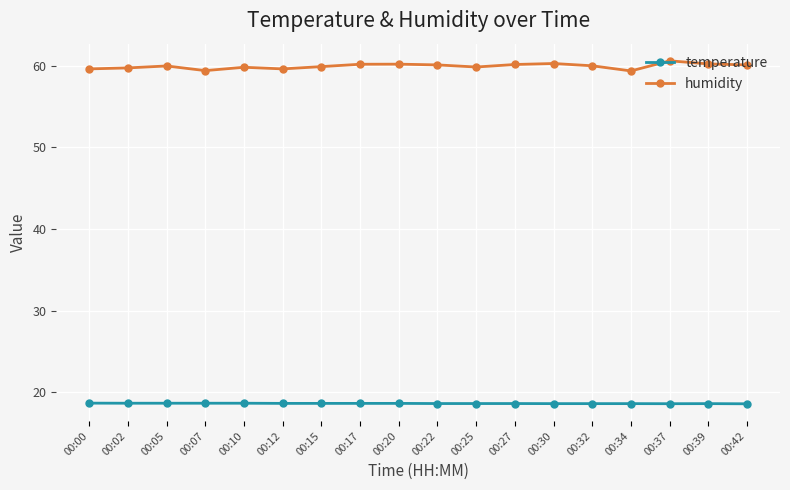

Rank the series by their maximum value, from highest to lowest.

humidity, temperature